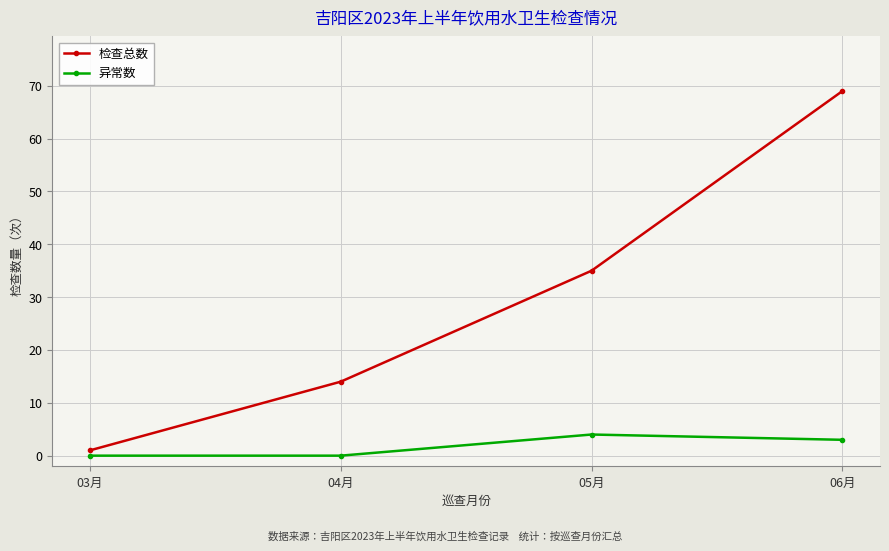

Reading left to right, list all the values displayed in this chart.

检查总数: 1	14	35	69
异常数: 0	0	4	3